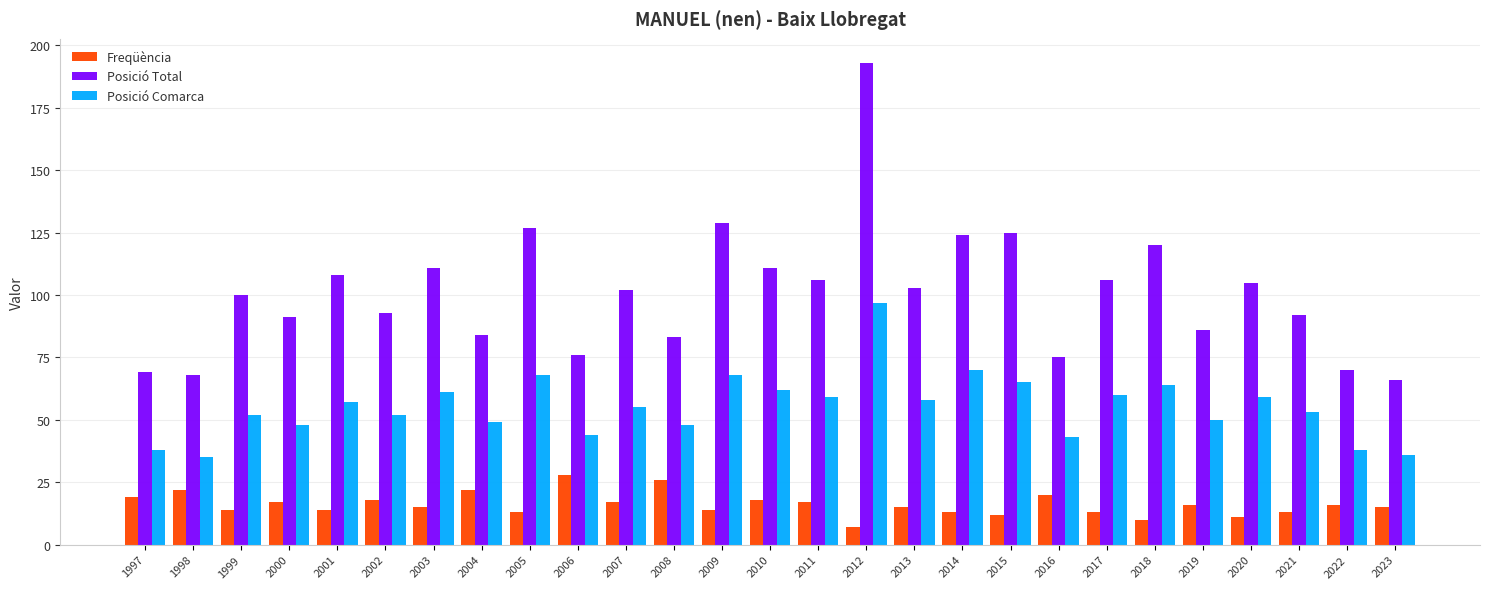

What is the maximum value shown in the chart?

193